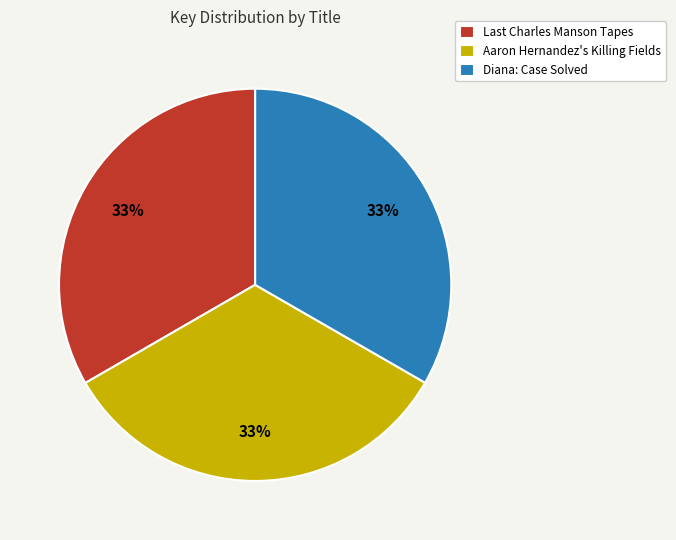

Is the sum of Diana: Case Solved and Aaron Hernandez's Killing Fields greater than half?

Yes